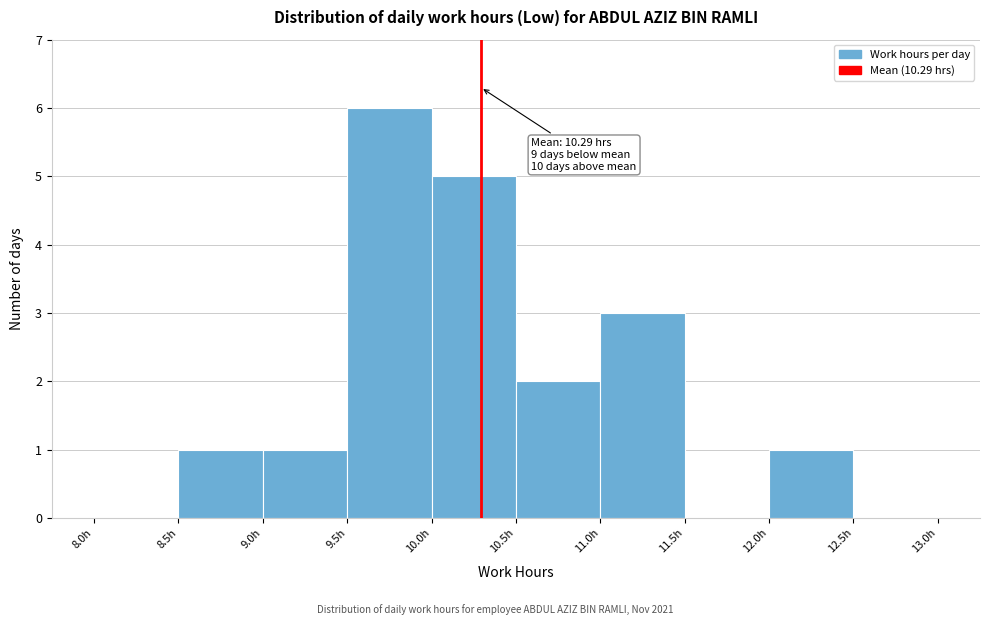

Over which range of the x-axis is the bar tallest?

9.5 to 10.0